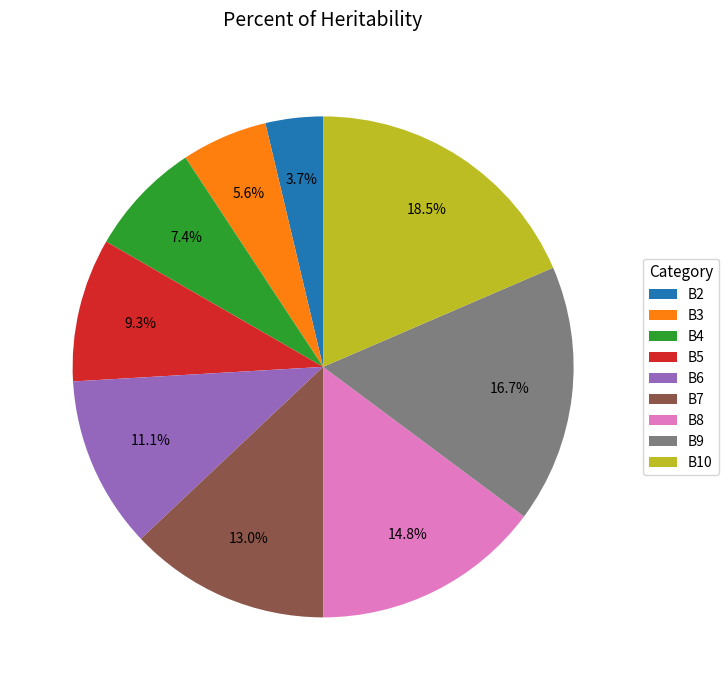

Does any single category account for the majority?

No